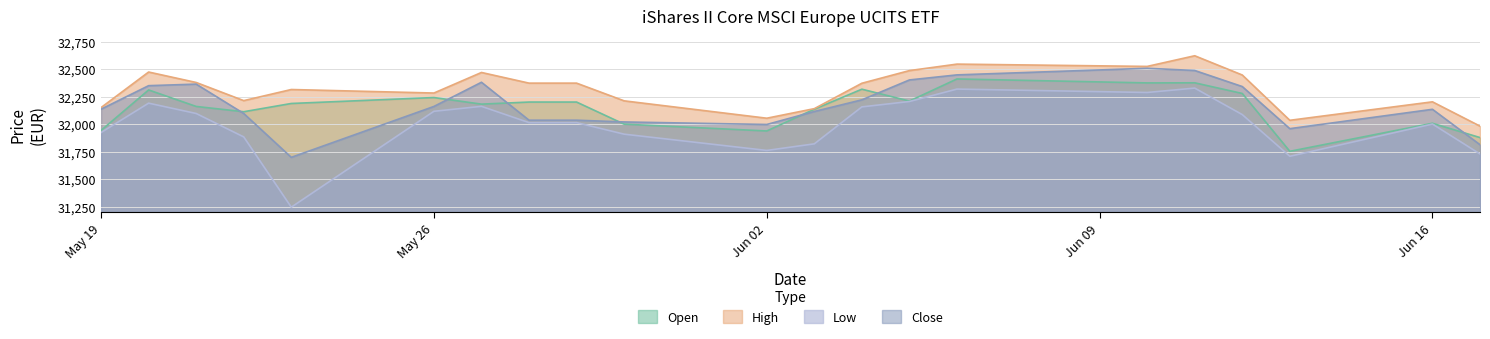

Reading left to right, what are all the values shown in this chart?

Open: 31942	32310	32160	32112	32187	32241	32181	32200	32200	31999	31937	32135	32317	32209	32410	32374	32375	32278	31752	32007	31877
High: 32150	32473	32378	32213	32314	32282	32469	32372	32372	32211	32053	32140	32371	32486	32545	32524	32621	32446	32034	32202	31981
Low: 31923	32190	32096	31883	31244	32116	32161	32013	32013	31908	31760	31820	32156	32205	32318	32287	32327	32086	31707	32000	31728
Close: 32135	32349	32363	32096	31697	32160	32380	32035	32035	32019	31996	32114	32220	32401	32447	32507	32487	32341	31958	32134	31812